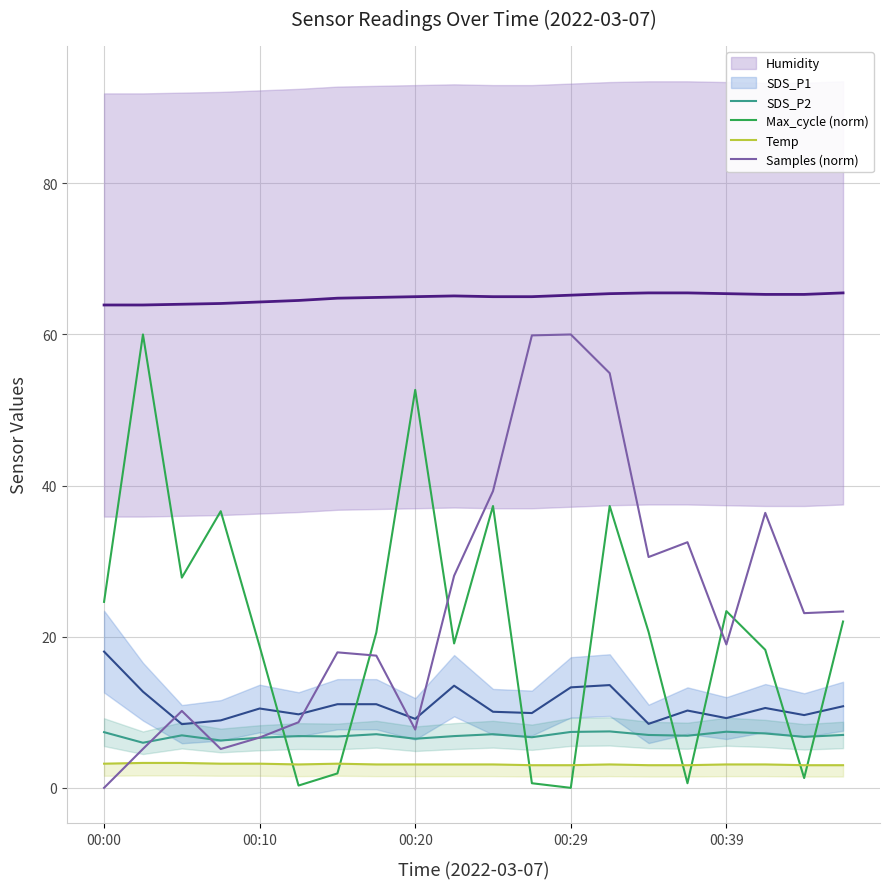

In Temp, how many points are higher than both neighbors (excluding endpoints)?

2